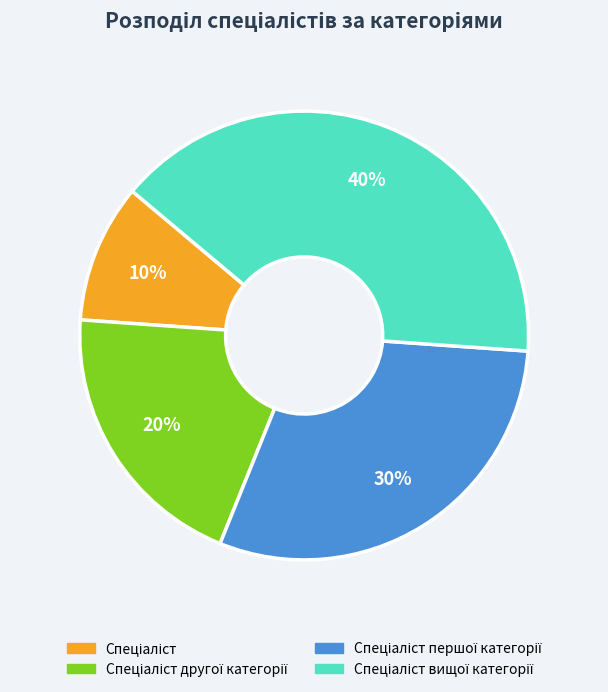

Is there a majority slice in this chart?

No